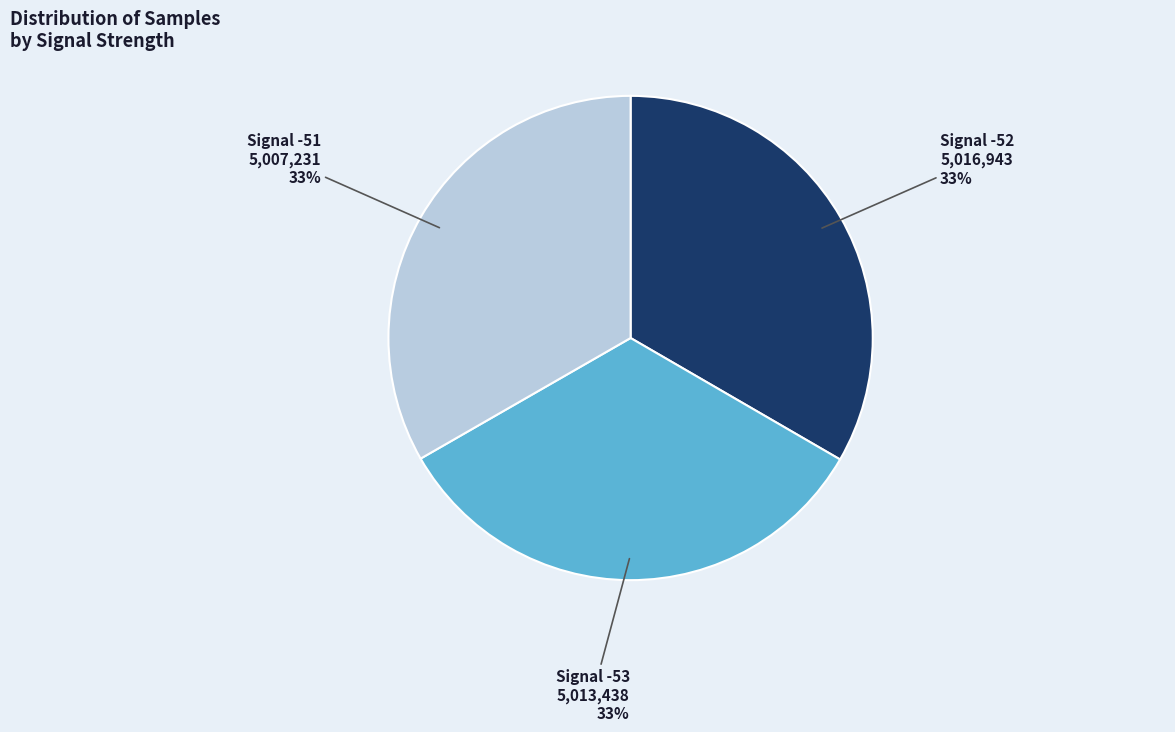

To the nearest percent, what is the average slice percentage?

33%